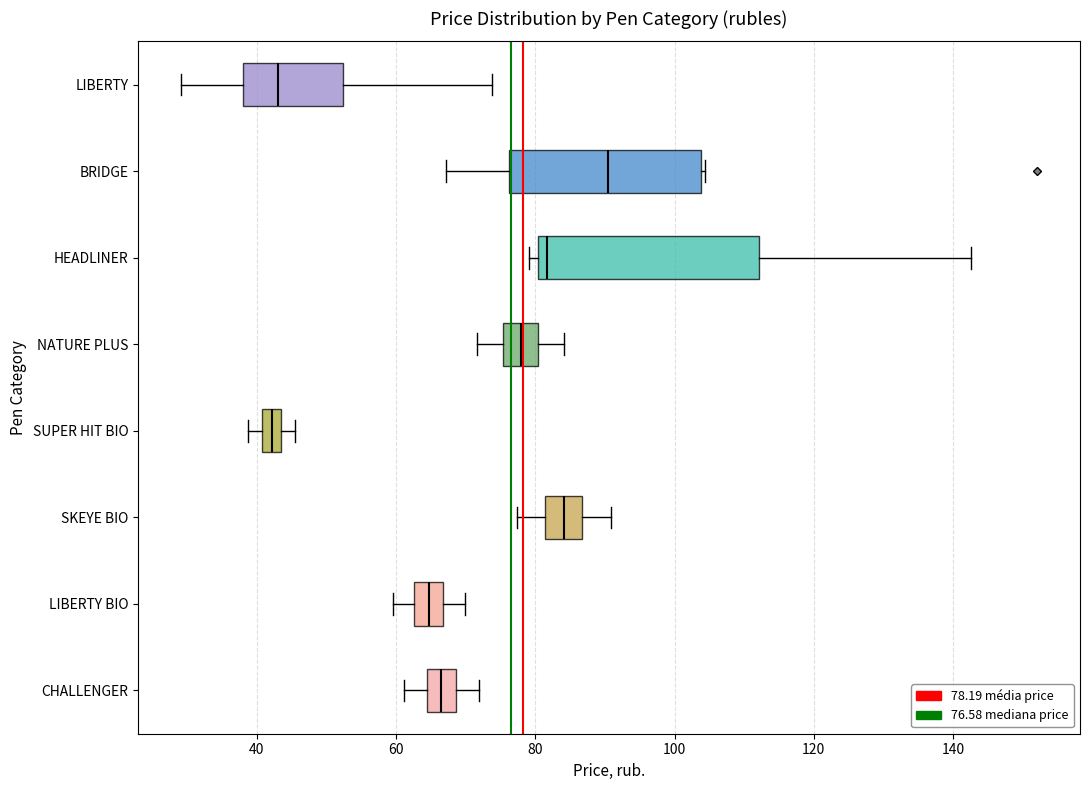

Which box is the widest, from its left edge to its right edge?

HEADLINER